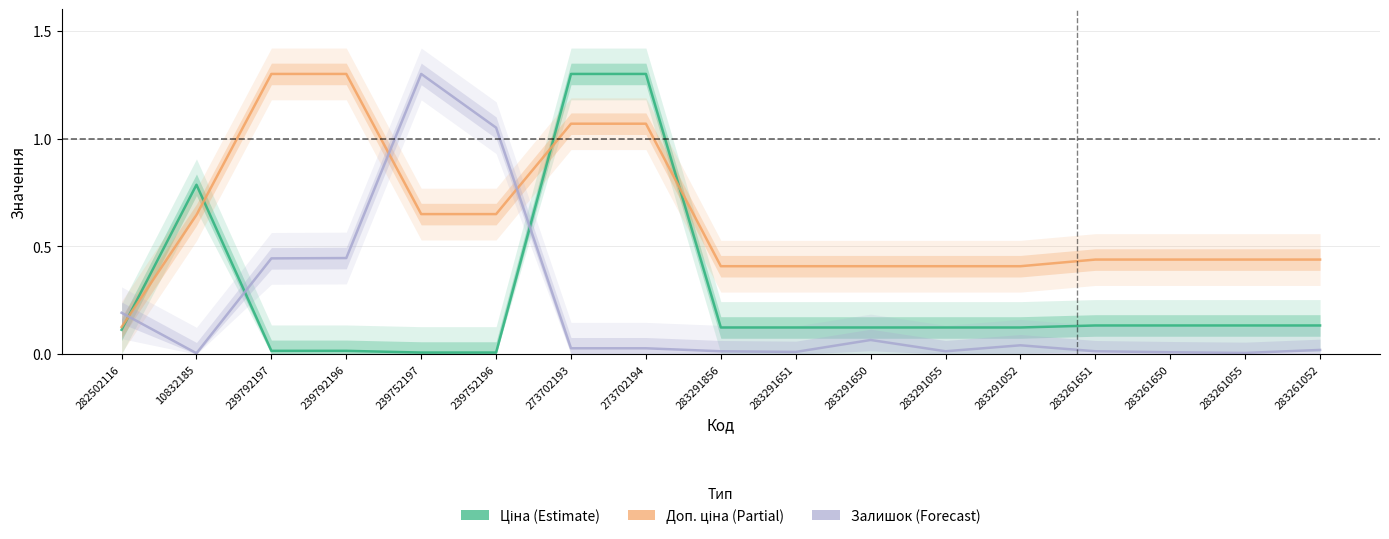

Is this an area chart (filled region under the line)?

No